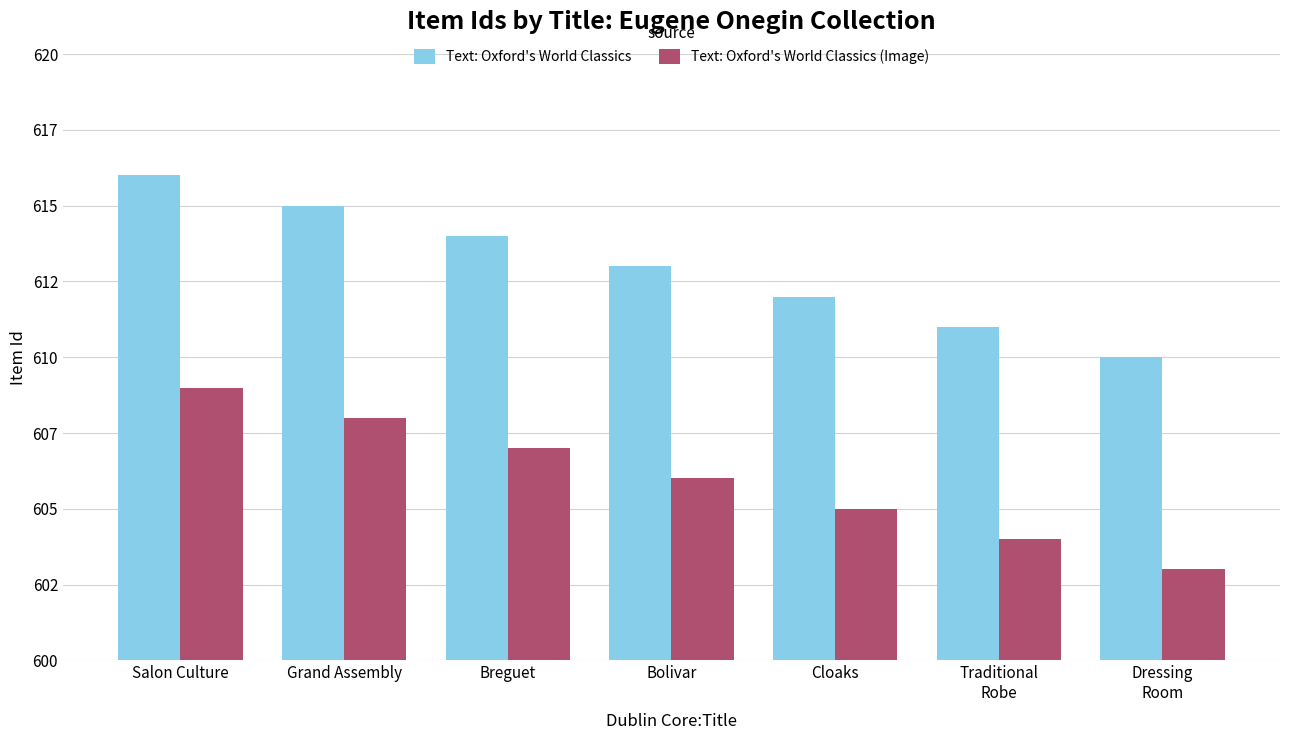

Are the bars grouped side by side (vs. stacked)?

Yes